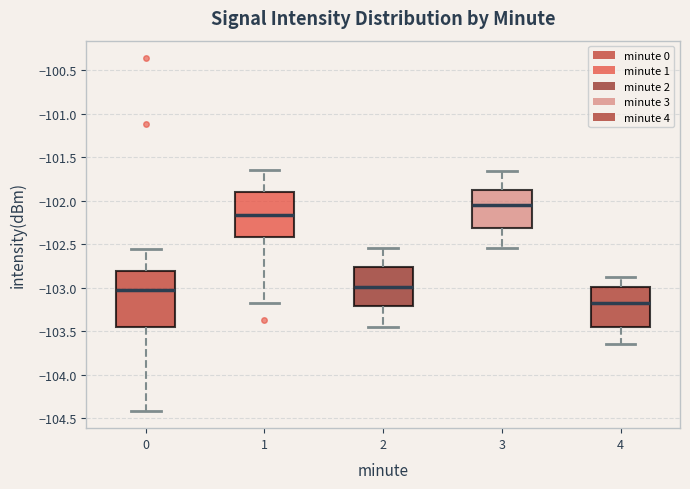

Reading left to right, read every box against the y-axis: the position of its median line, the range the box covers, and the ends of its whiskers. The values are not printed on the chart, so give them approximately, as read against the axis.

0: median -103.00, box -103.45 to -102.80, whiskers -104.40 to -102.55
1: median -102.15, box -102.40 to -101.90, whiskers -103.15 to -101.65
2: median -103.00, box -103.20 to -102.75, whiskers -103.45 to -102.55
3: median -102.05, box -102.30 to -101.90, whiskers -102.55 to -101.65
4: median -103.20, box -103.45 to -103.00, whiskers -103.65 to -102.90